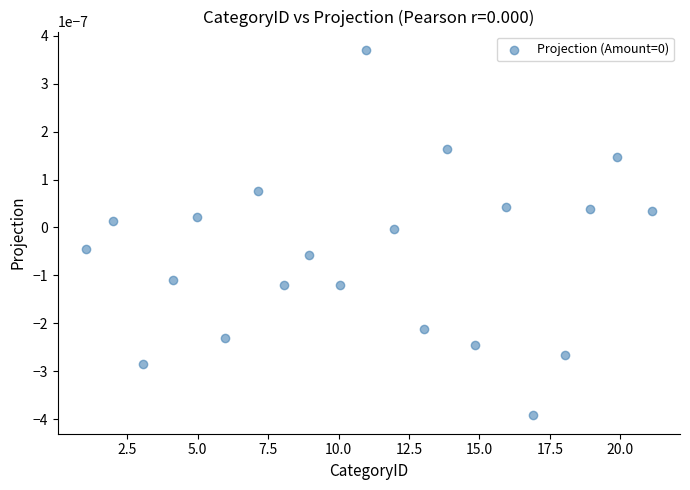

What is the range of X values (max minus min)?

20.1